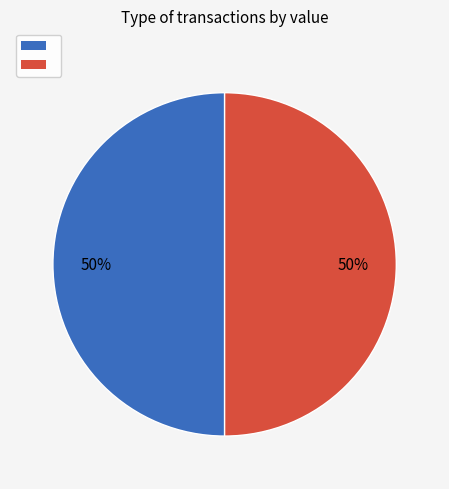

To the nearest percent, what is the average slice percentage?

50%